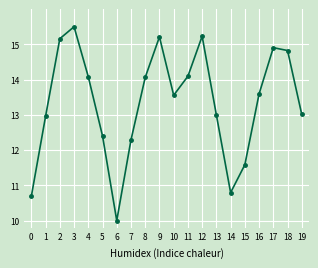

At which label does the data first exceed 13?

2